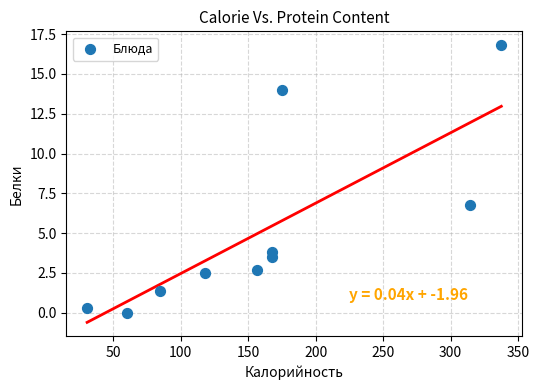

What is the average Y value?

5.2